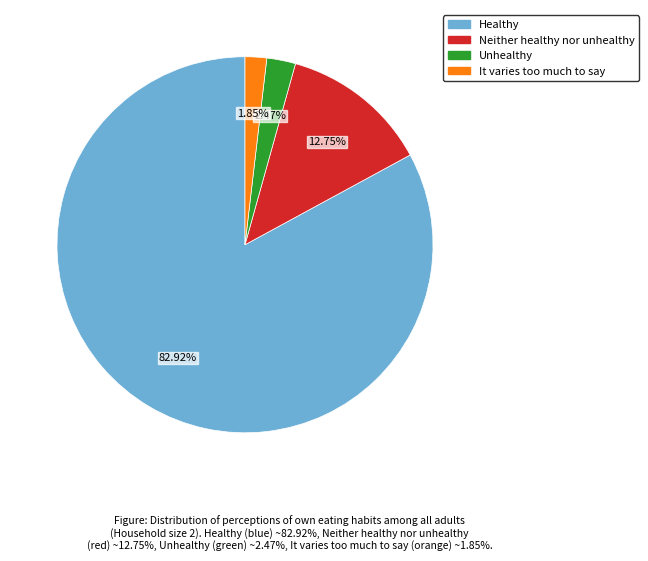

To the nearest percent, what percentage of the pie is It varies too much to say?

2%